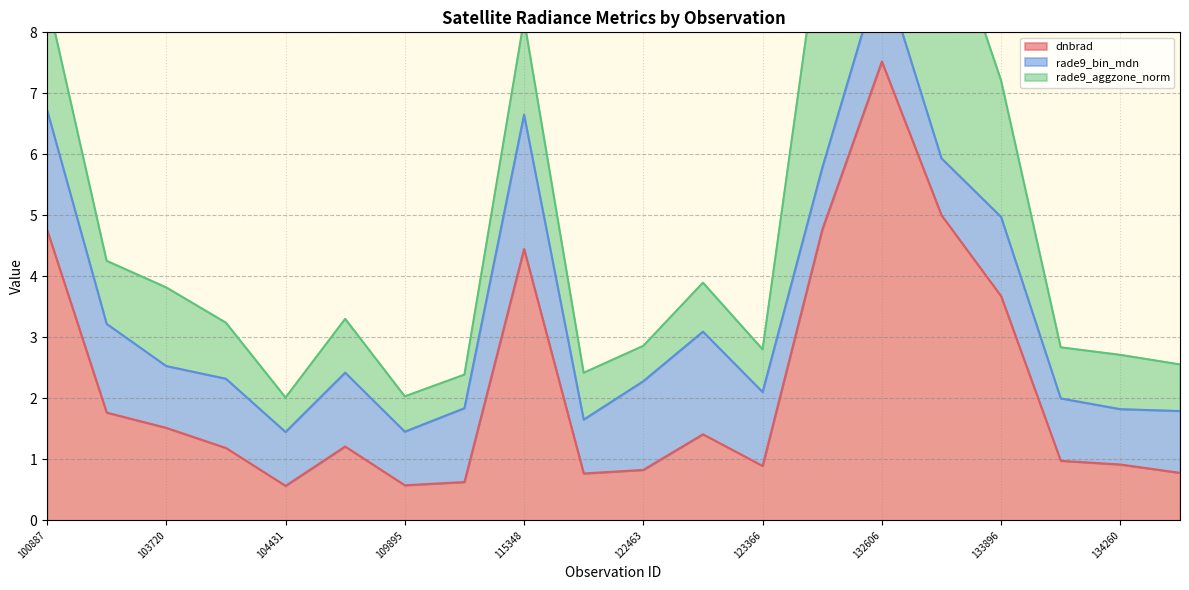

List the series in order of their overall mean, lowest first.

rade9_bin_mdn, rade9_aggzone_norm, dnbrad